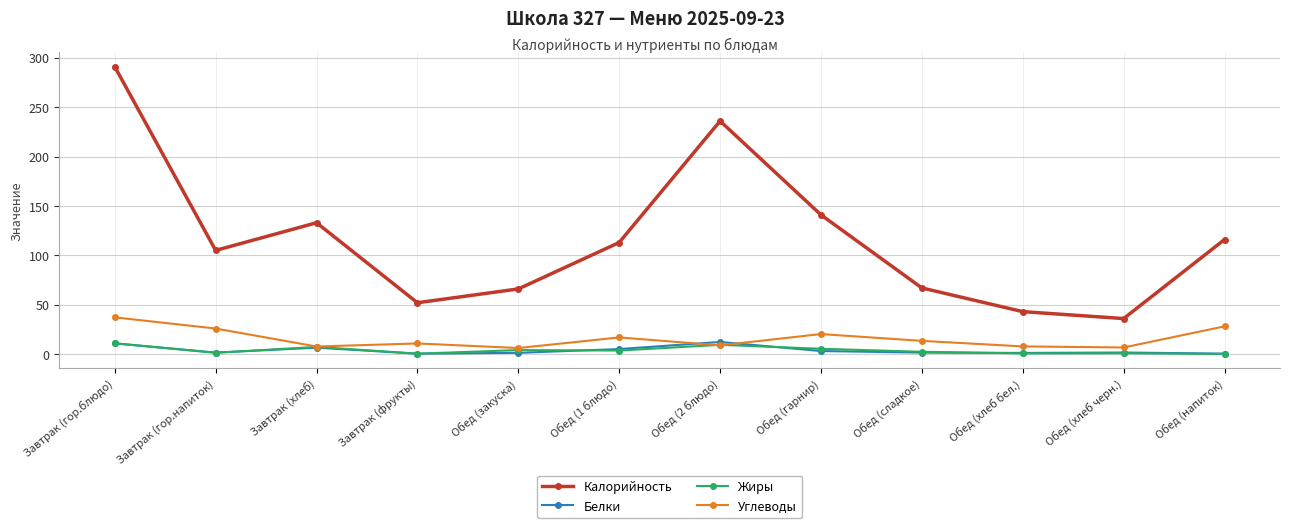

What position from the left is Обед (напиток)?

12